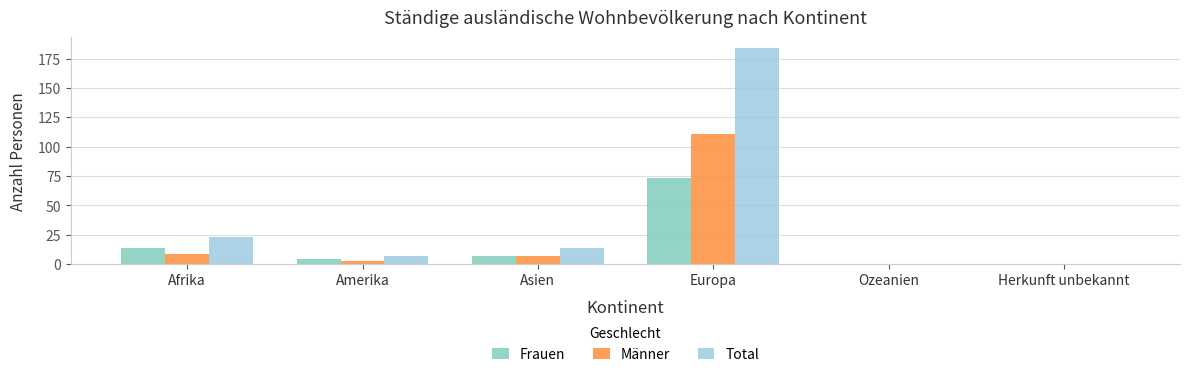

Is it true that Total equals 14 at Asien?

True